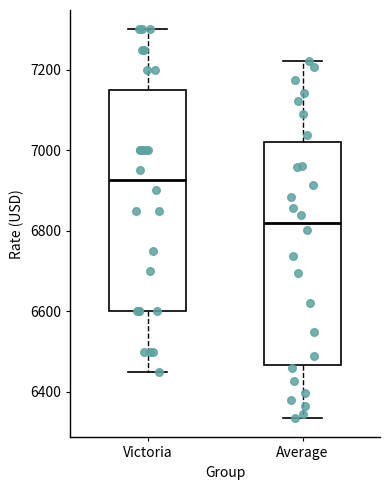

Reading left to right, read every box against the y-axis: the position of its median line, the range the box covers, and the ends of its whiskers. The values are not printed on the chart, so give them approximately, as read against the axis.

Victoria: median 6920, box 6600 to 7160, whiskers 6460 to 7300
Average: median 6820, box 6460 to 7020, whiskers 6340 to 7220